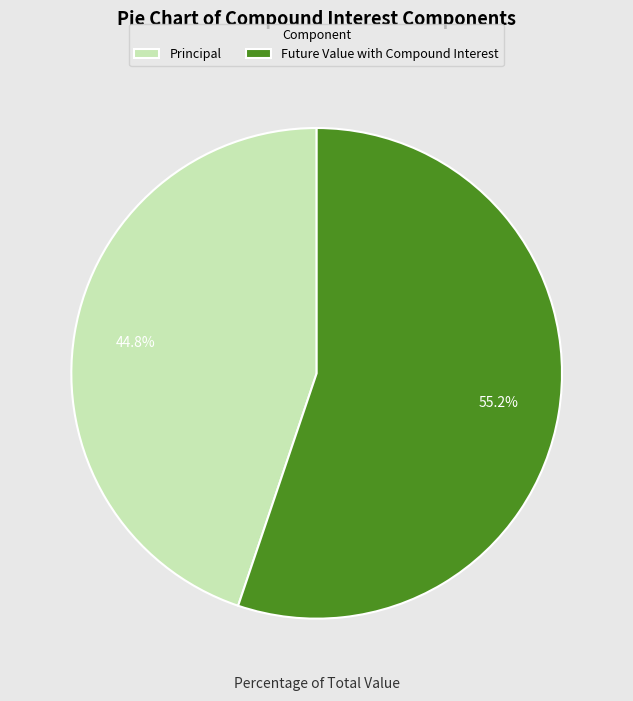

Is Future Value with Compound Interest the majority of the pie?

Yes